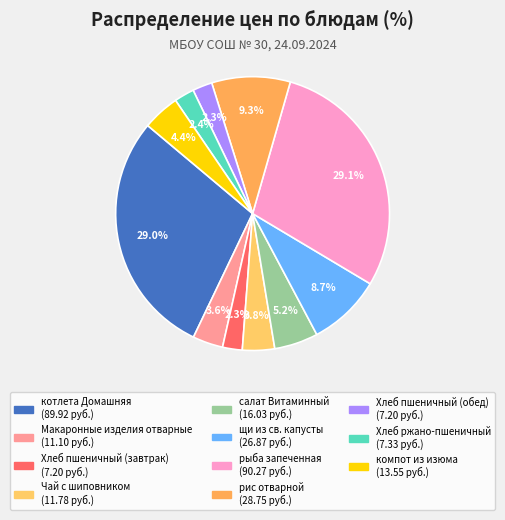

What percentage is the Хлеб ржано-пшеничный slice, to the nearest percent?

2%